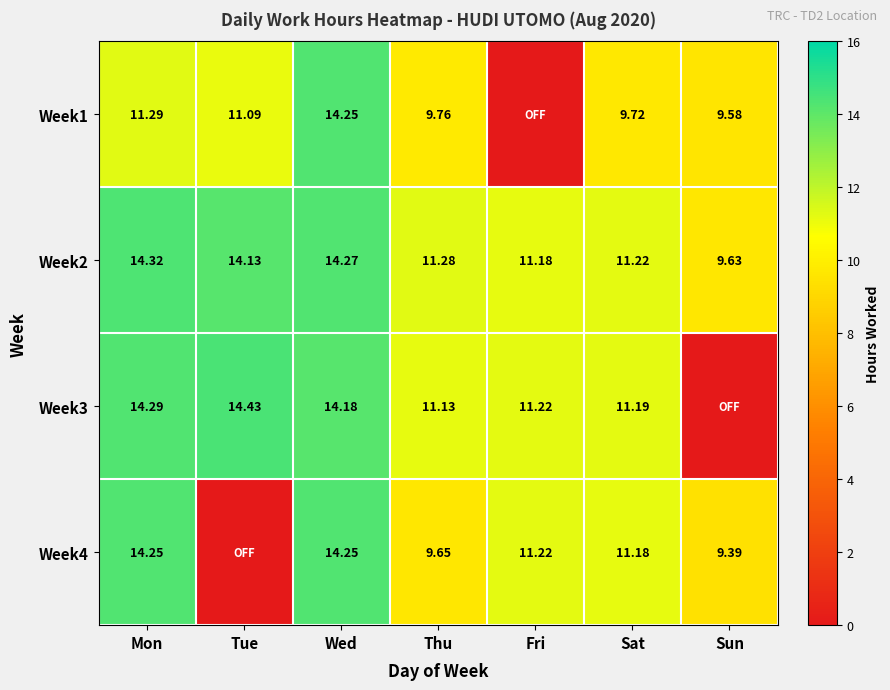

At which label does Week2 first exceed 11?

Mon